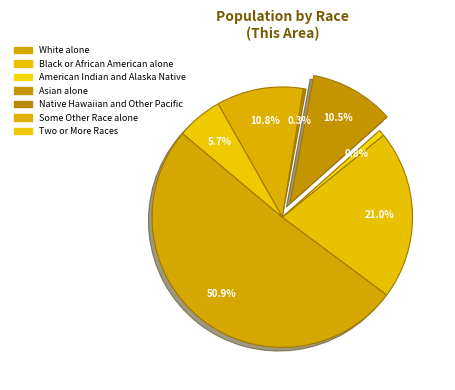

What is the smallest slice in the pie chart?

Native Hawaiian and Other Pacific